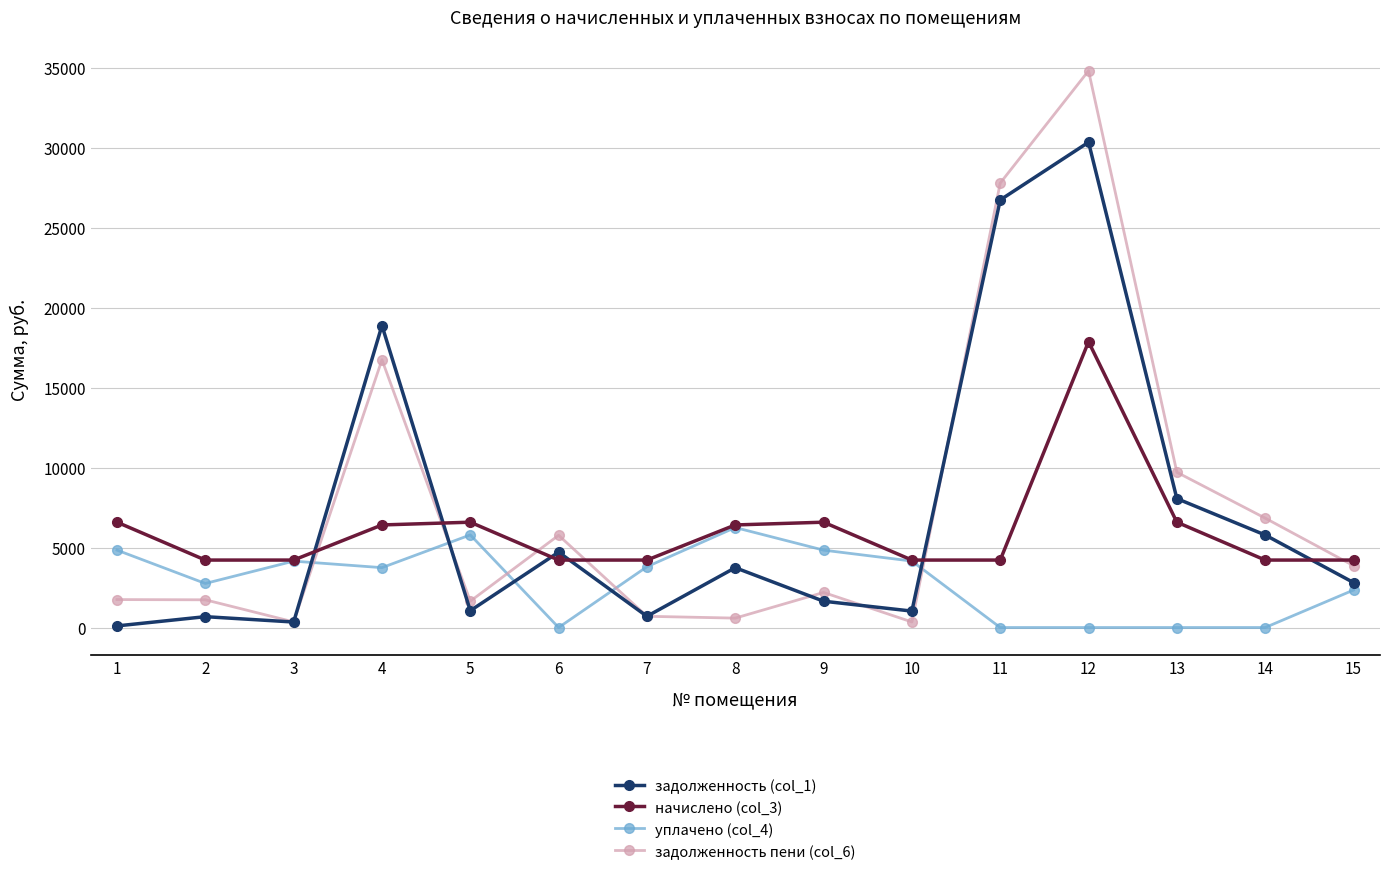

What is the greatest value displayed?

34856.8